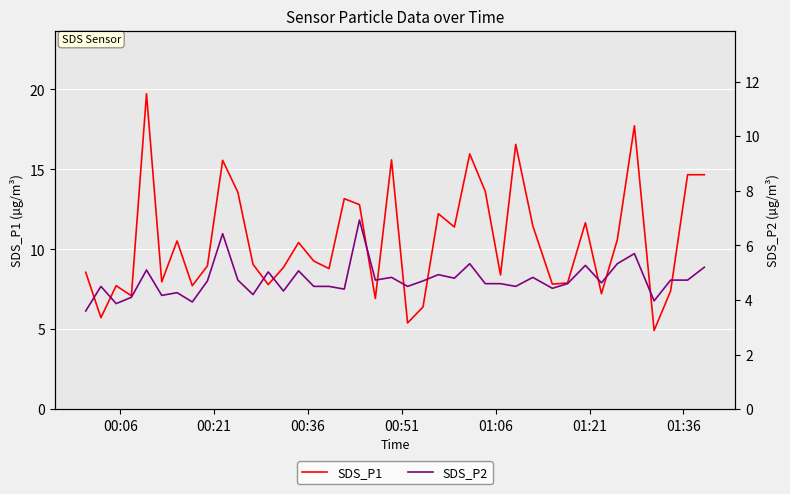

How many interior local valleys does the SDS_P2 series have?

13